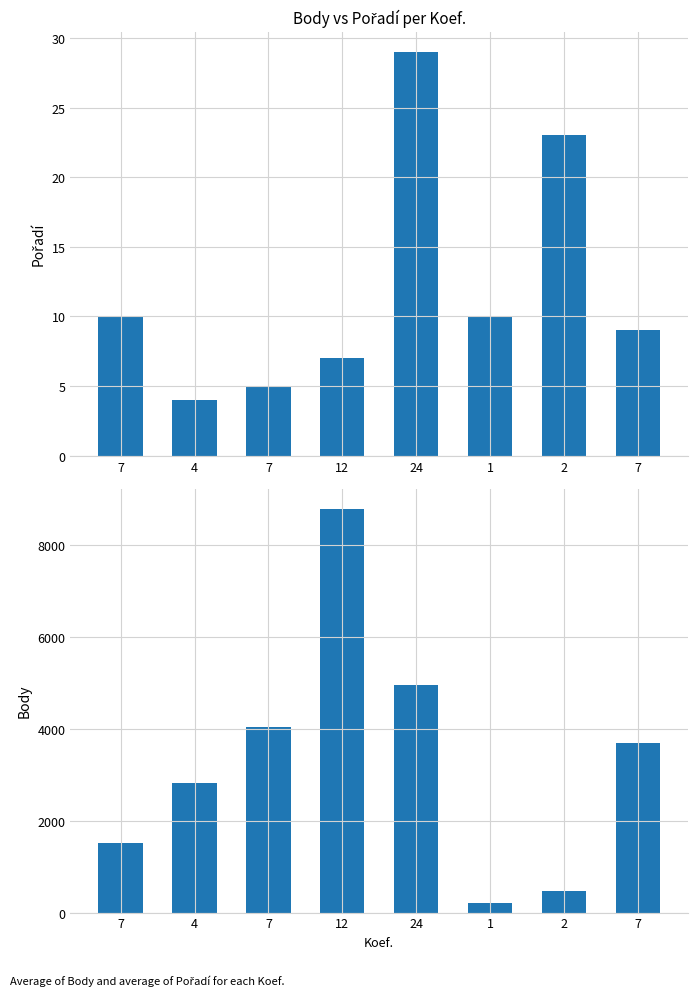

Reading left to right, what are all the values shown in this chart?

Pořadí: 10	4	5	7	29	10	23	9
Body: 1505	2812	4047	8796	4963	215	461	3689